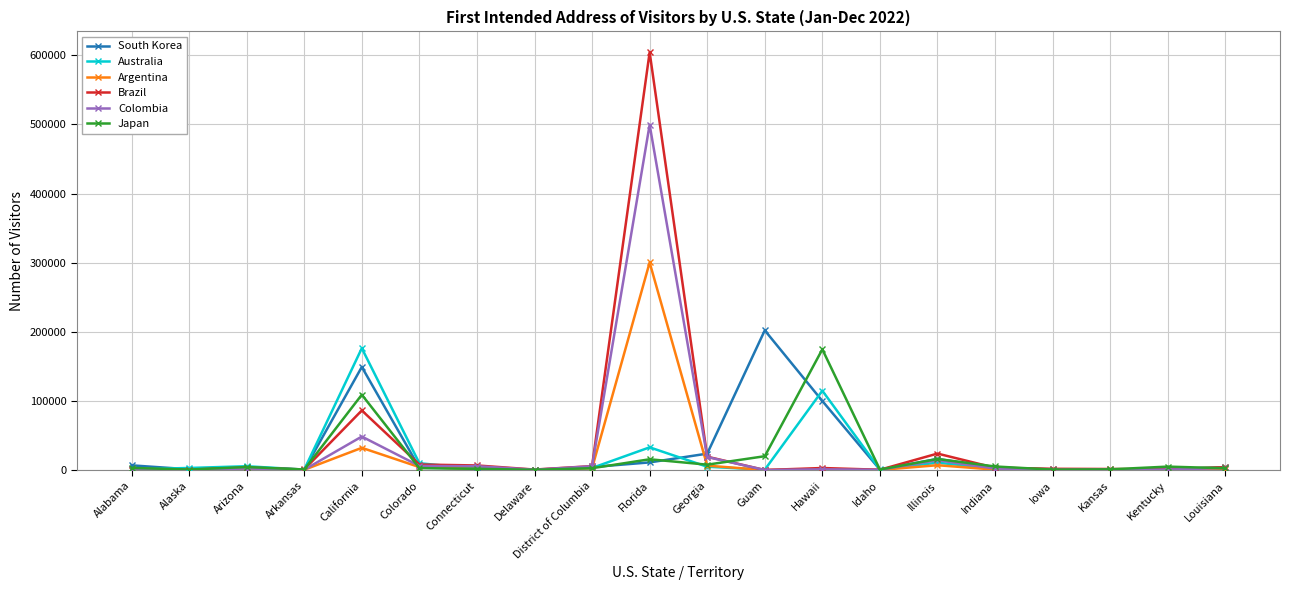

Which series has the largest range (max minus min)?

Brazil